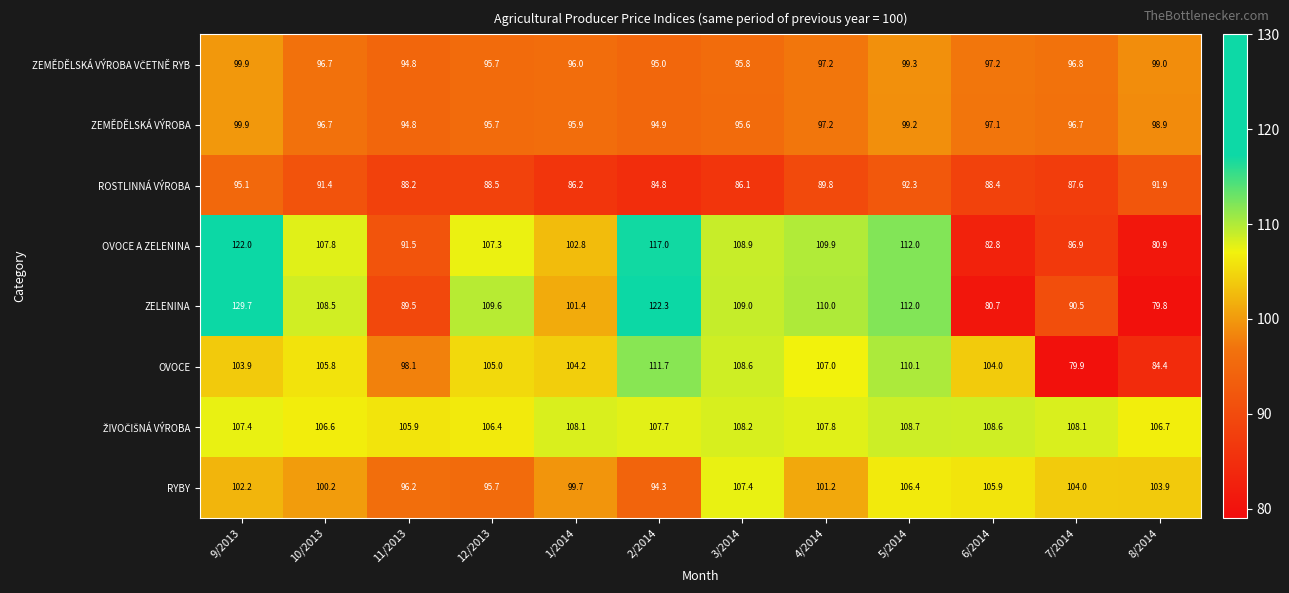

What is the sum of all ZELENINA values?

1243.0